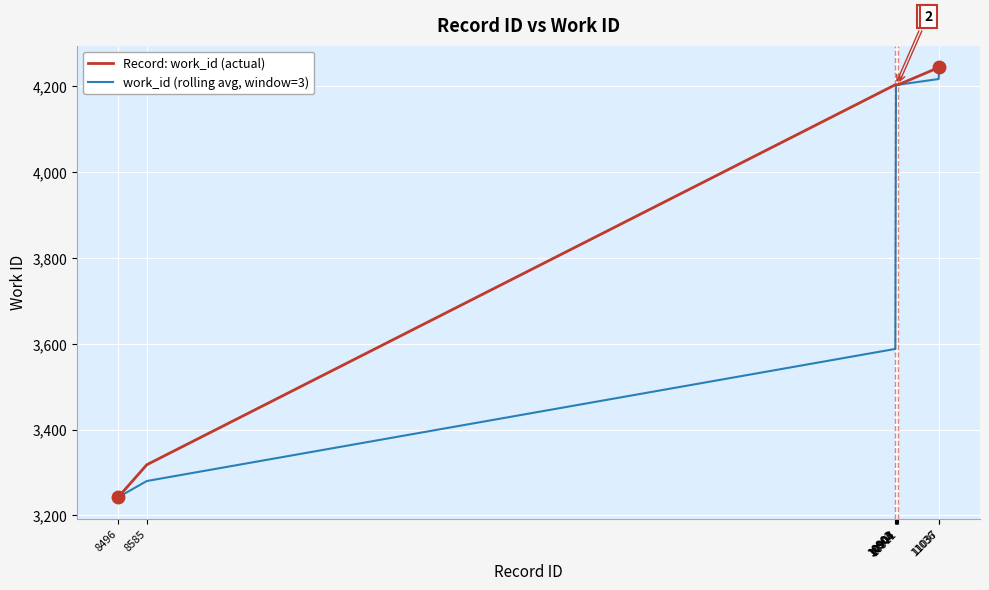

Which series has the largest total across all categories?

Record: work_id (actual)